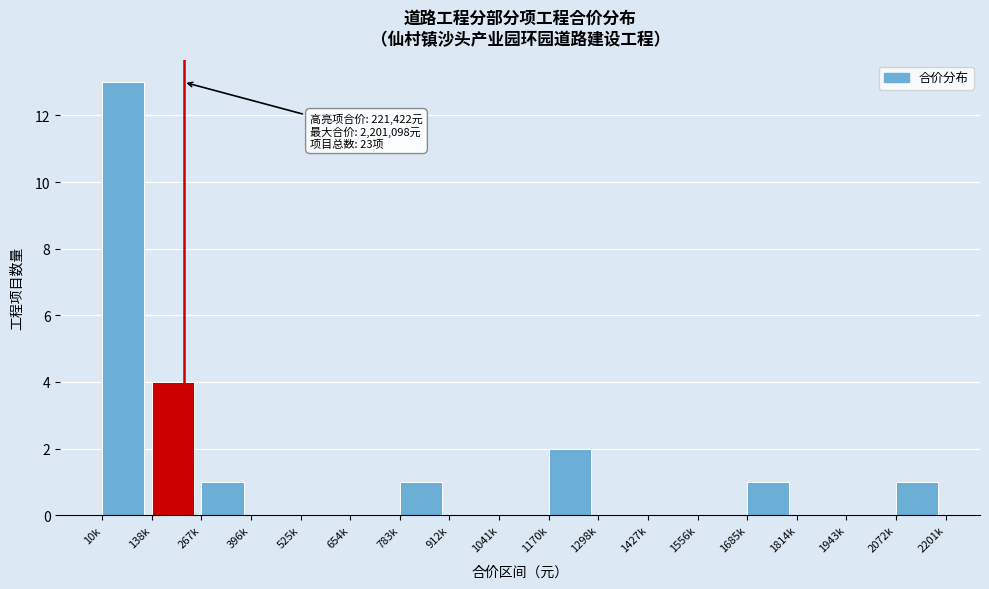

Reading left to right, what are all the values shown in this chart?

10k=13	138k=4	267k=1	396k=0	525k=0	654k=0	783k=1	912k=0	1041k=0	1170k=2	1298k=0	1427k=0	1556k=0	1685k=1	1814k=0	1943k=0	2072k=1